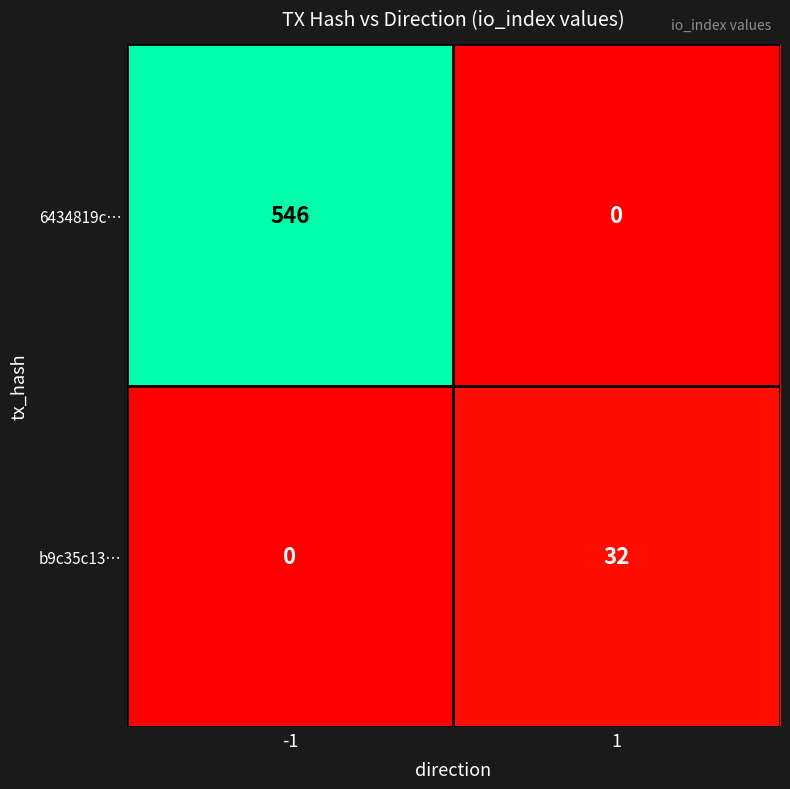

What is the sum of all b9c35c13… values?

32